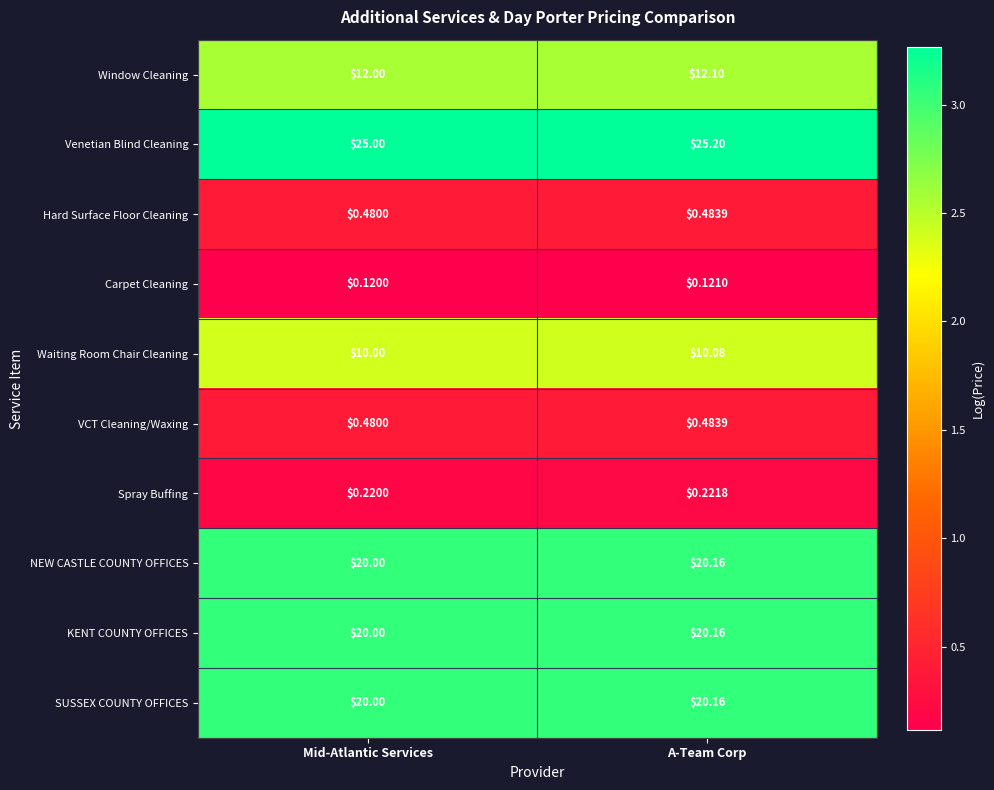

At which label is Waiting Room Chair Cleaning closest to 10?

Mid-Atlantic Services